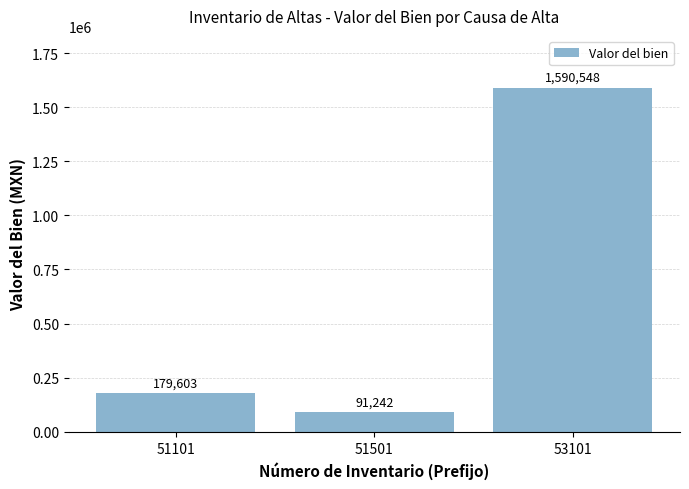

Which category has the highest value across all series?

53101